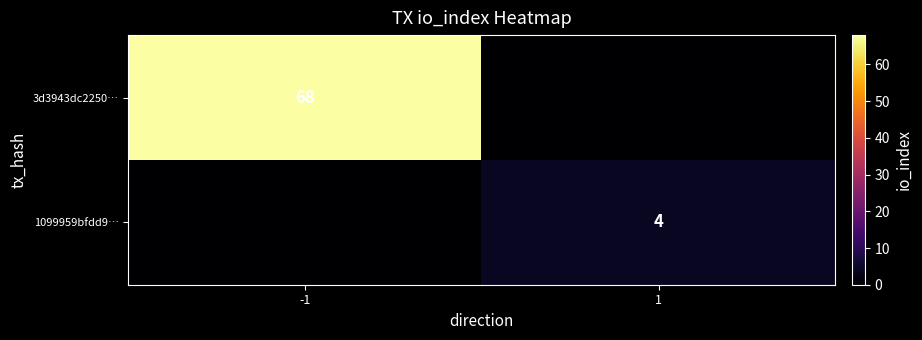

At which category does the chart reach its minimum across all series?

1